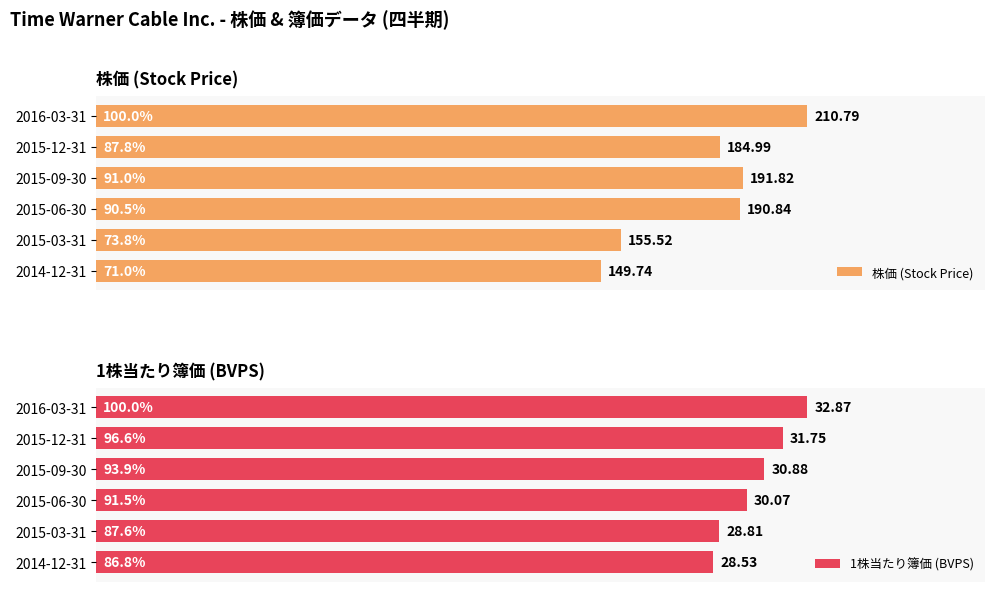

Count the number of data series in this chart.

2